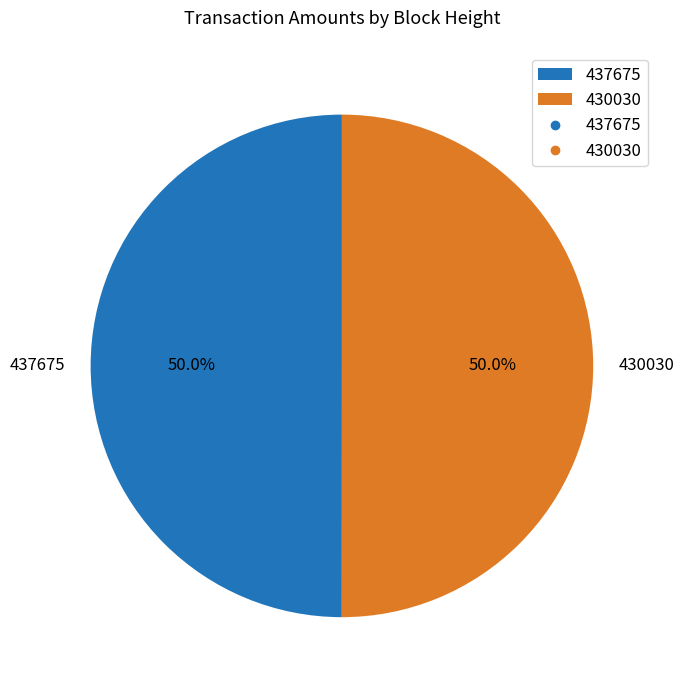

Is it true that 437675 is 50% of the pie?

True